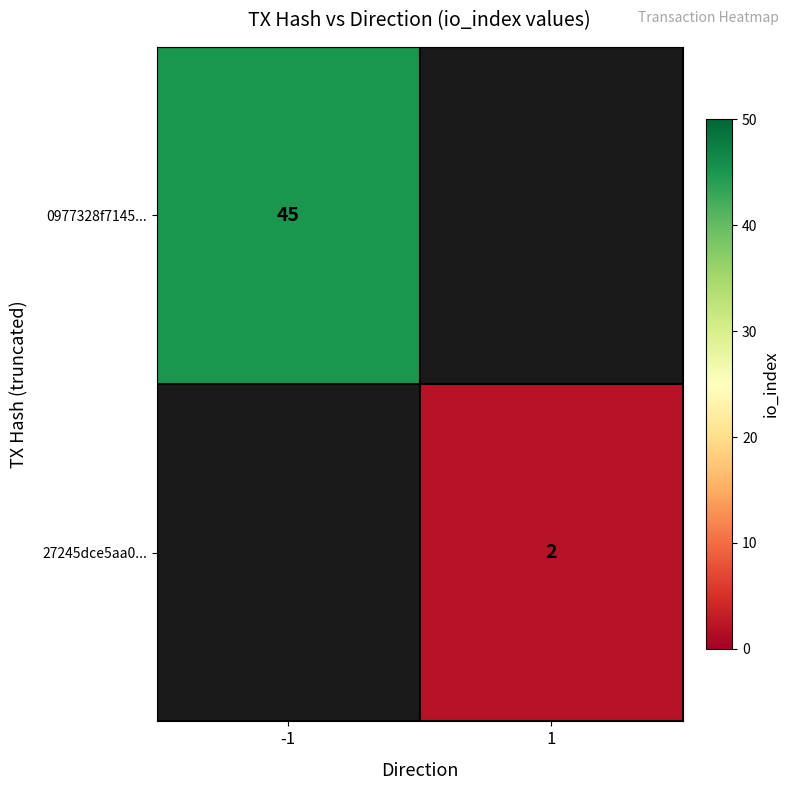

Which category has the highest value across all series?

-1